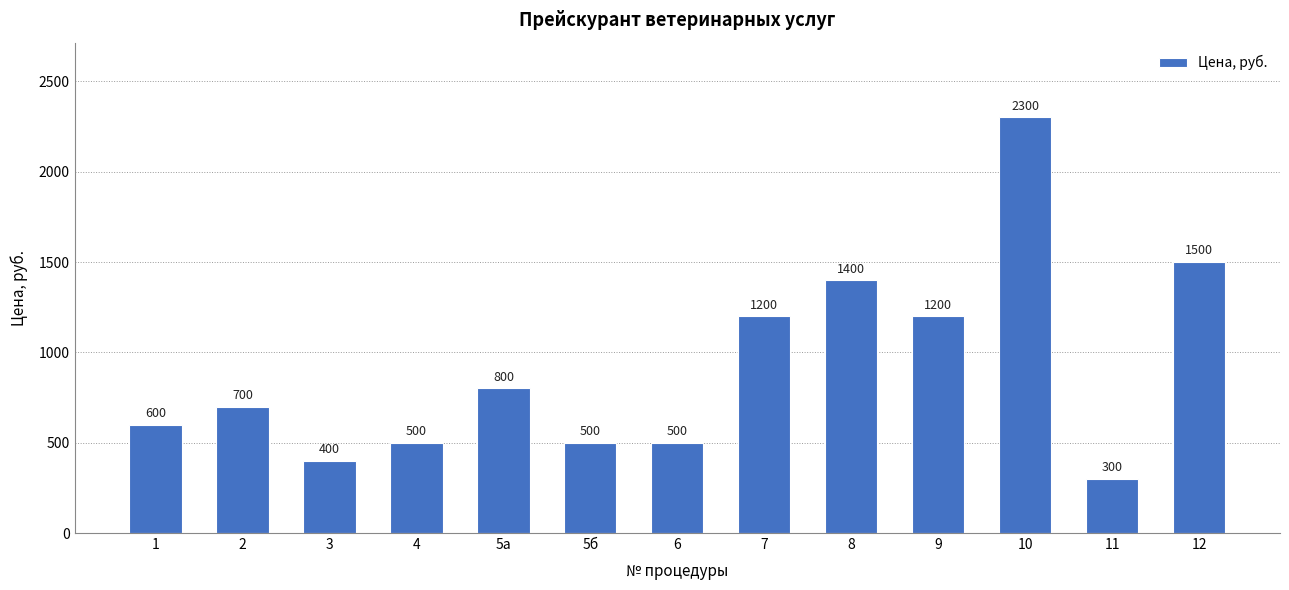

Between 12 and 8, which is larger?

12